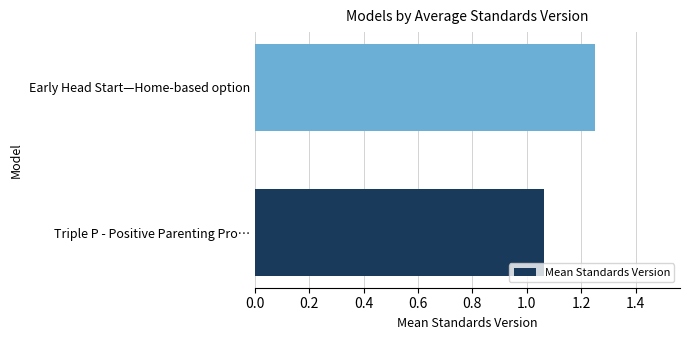

List the labels in order of value, largest first.

Early Head Start—Home-based option, Triple P - Positive Parenting Pro…